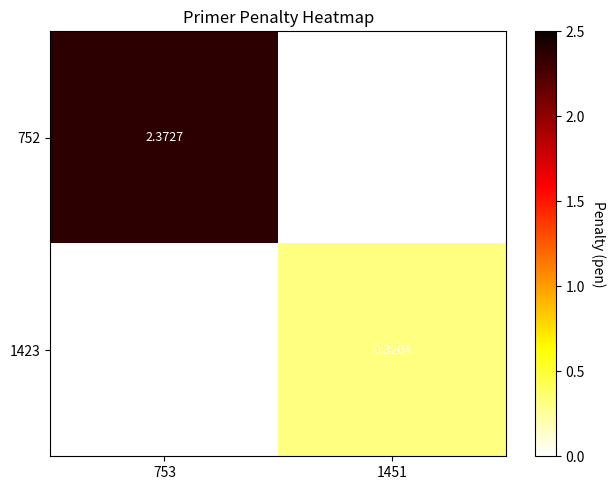

Count the number of categories in the chart.

2